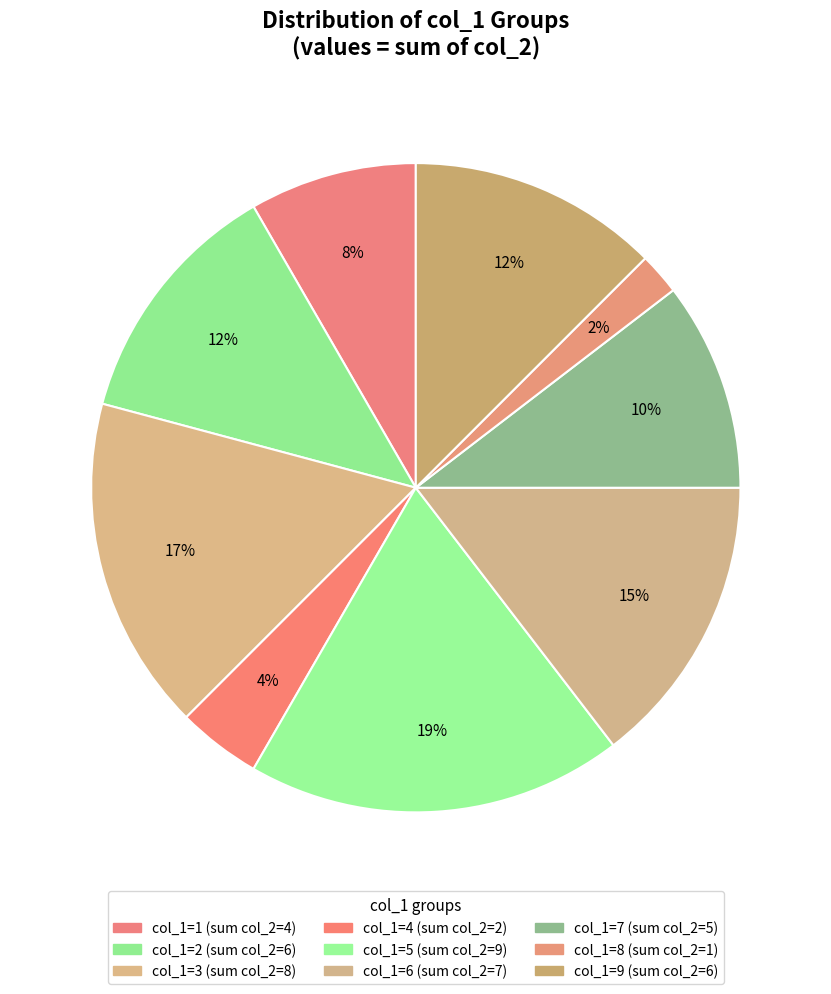

How many segments does this pie chart have?

9